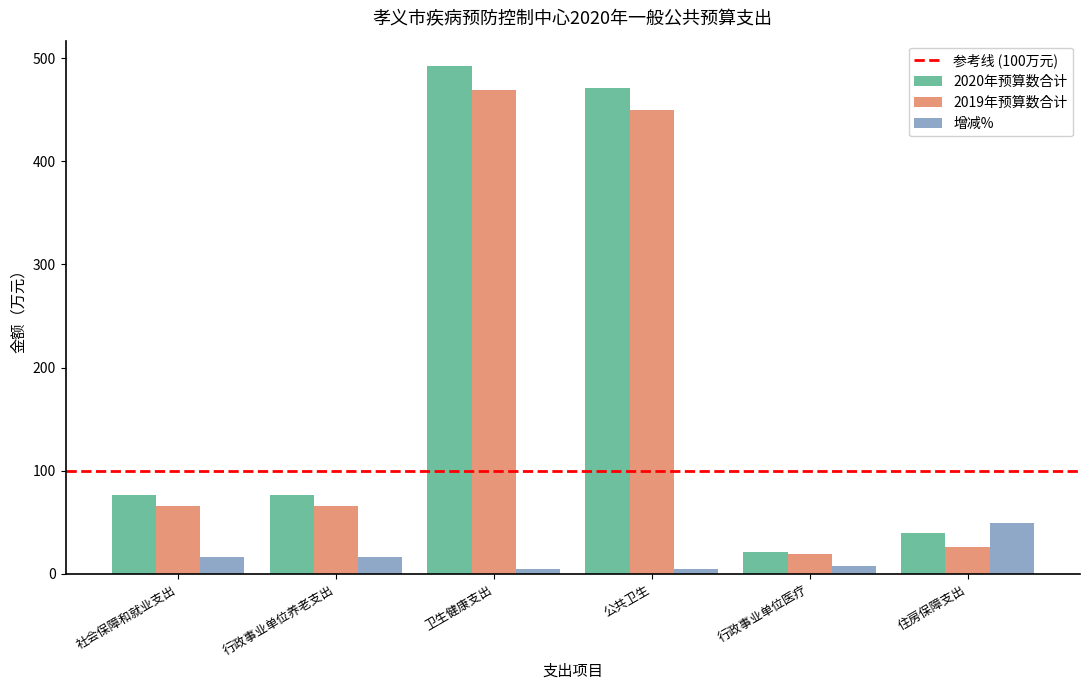

Rank the series by their maximum value, from highest to lowest.

2020年预算数合计, 2019年预算数合计, 增减%